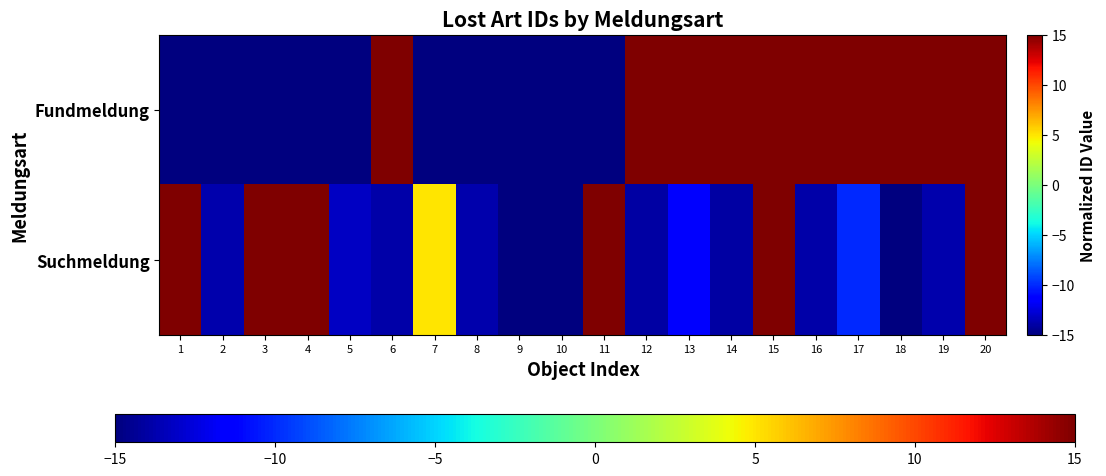

At how many categories does at least one series exceed 11?

14